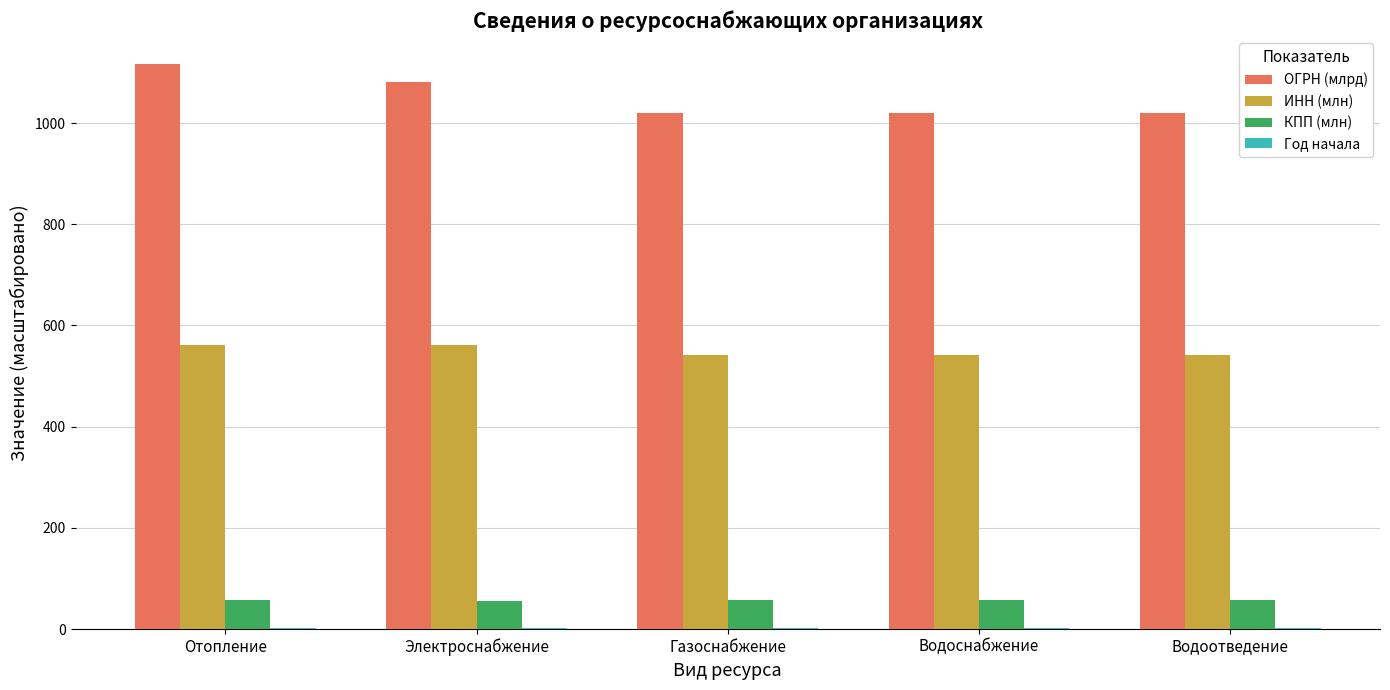

Count the number of categories in the chart.

5